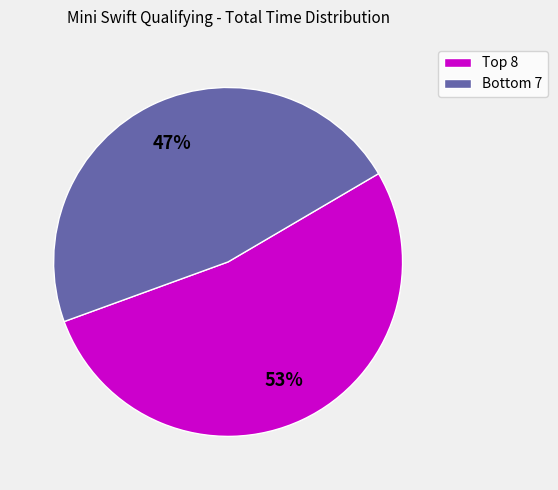

What is the majority slice?

Top 8